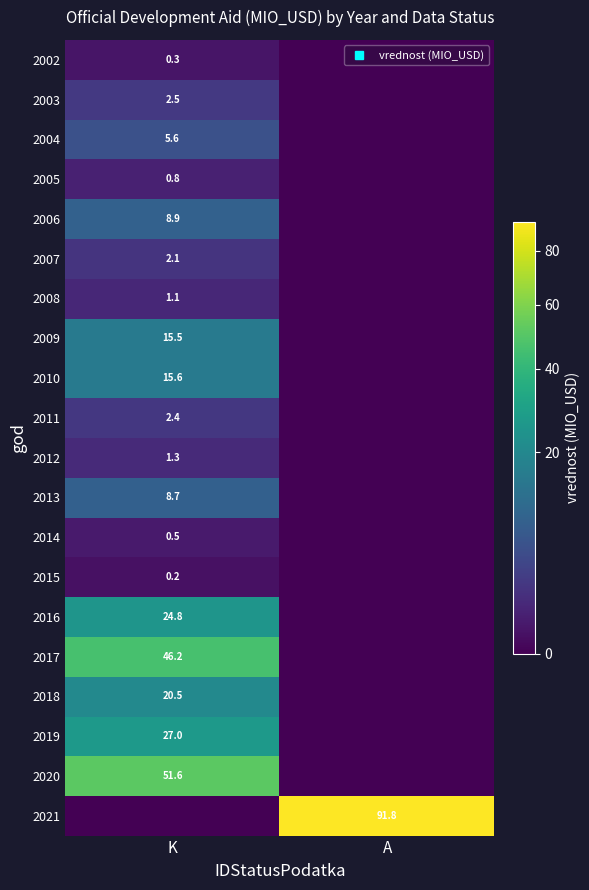

What is the sum of the 2002 values at K and A?

0.3